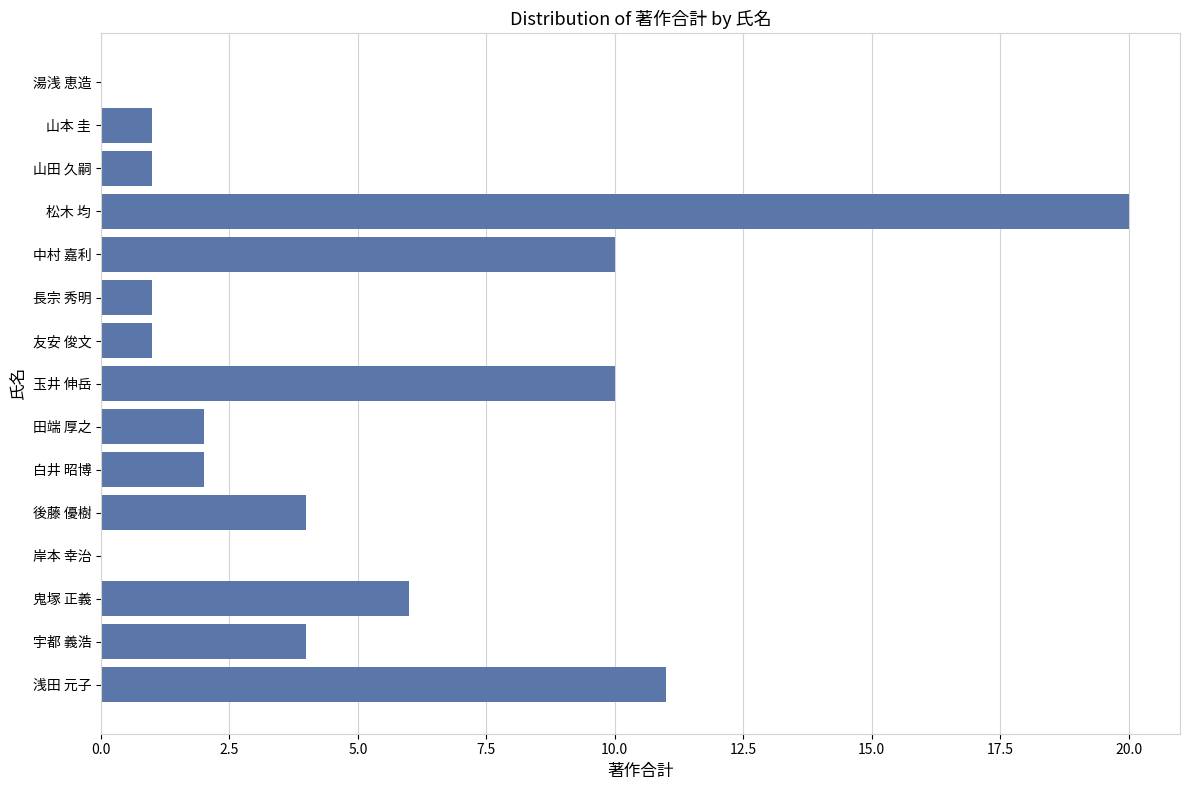

Reading top to bottom, extract all data points from this chart.

湯浅 恵造=0	山本 圭=1	山田 久嗣=1	松木 均=20	中村 嘉利=10	長宗 秀明=1	友安 俊文=1	玉井 伸岳=10	田端 厚之=2	白井 昭博=2	後藤 優樹=4	岸本 幸治=0	鬼塚 正義=6	宇都 義浩=4	浅田 元子=11